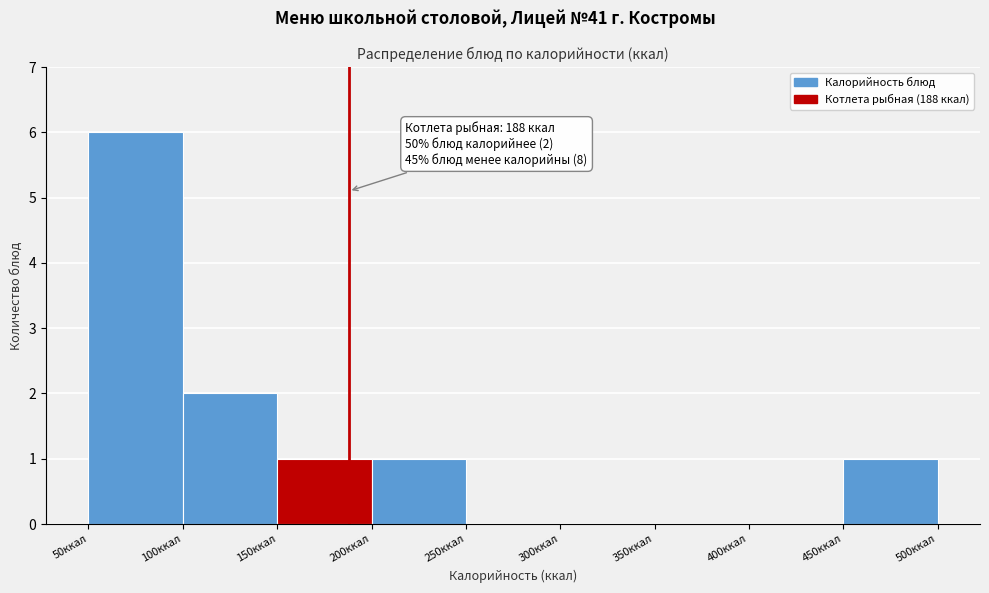

Over which range of the x-axis is the bar tallest?

50 to 100